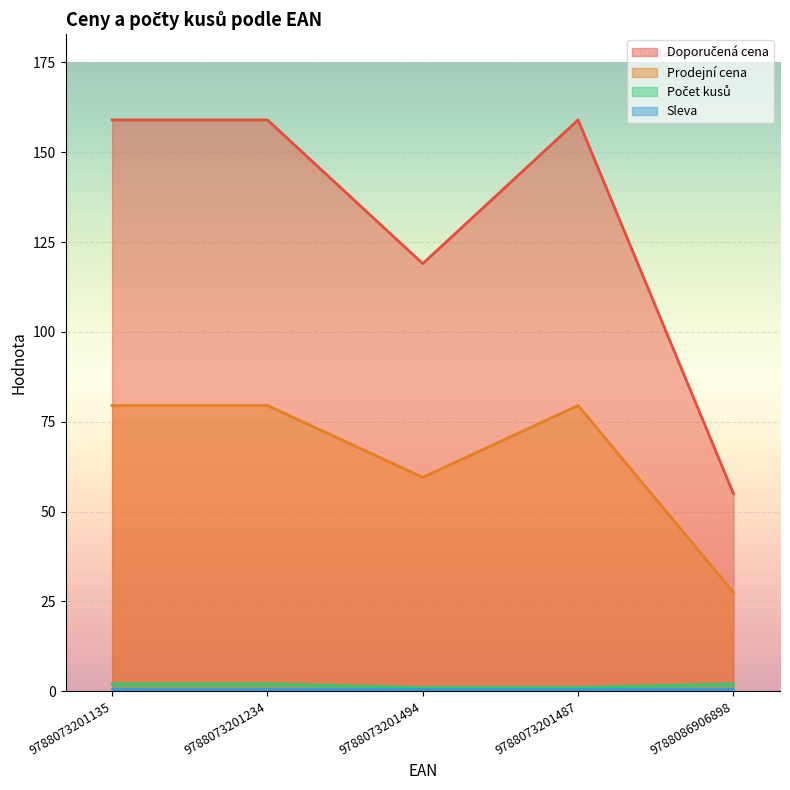

True or false: Prodejní cena and Počet kusů intersect in this chart.

False